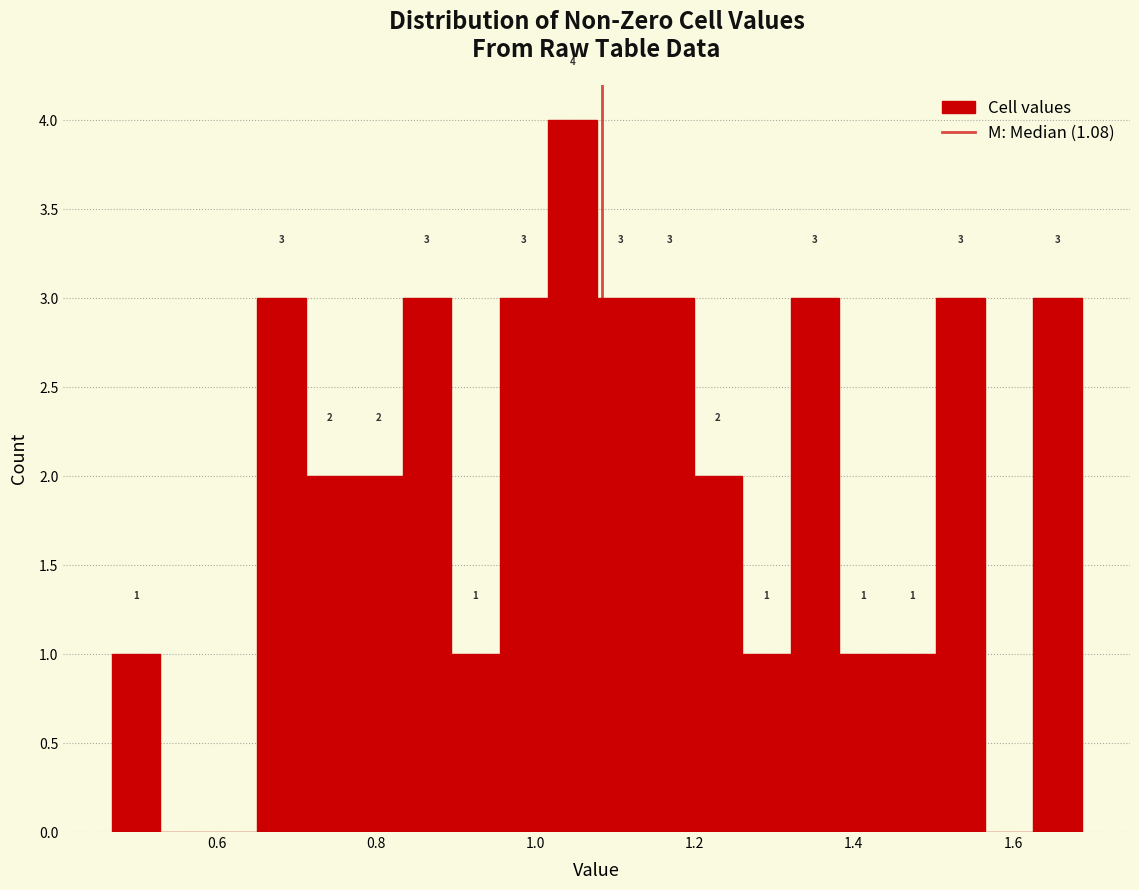

Read against the x-axis, roughly where is the centre of the tallest bar?

1.04